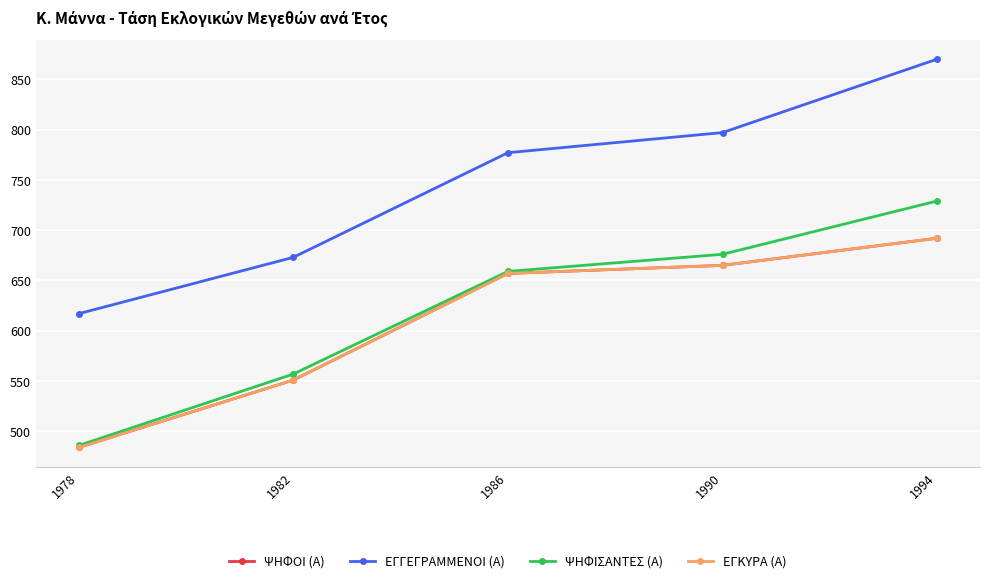

List the series in order of their peak value, lowest first.

ΨΗΦΟΙ (Α), ΕΓΚΥΡΑ (Α), ΨΗΦΙΣΑΝΤΕΣ (Α), ΕΓΓΕΓΡΑΜΜΕΝΟΙ (Α)